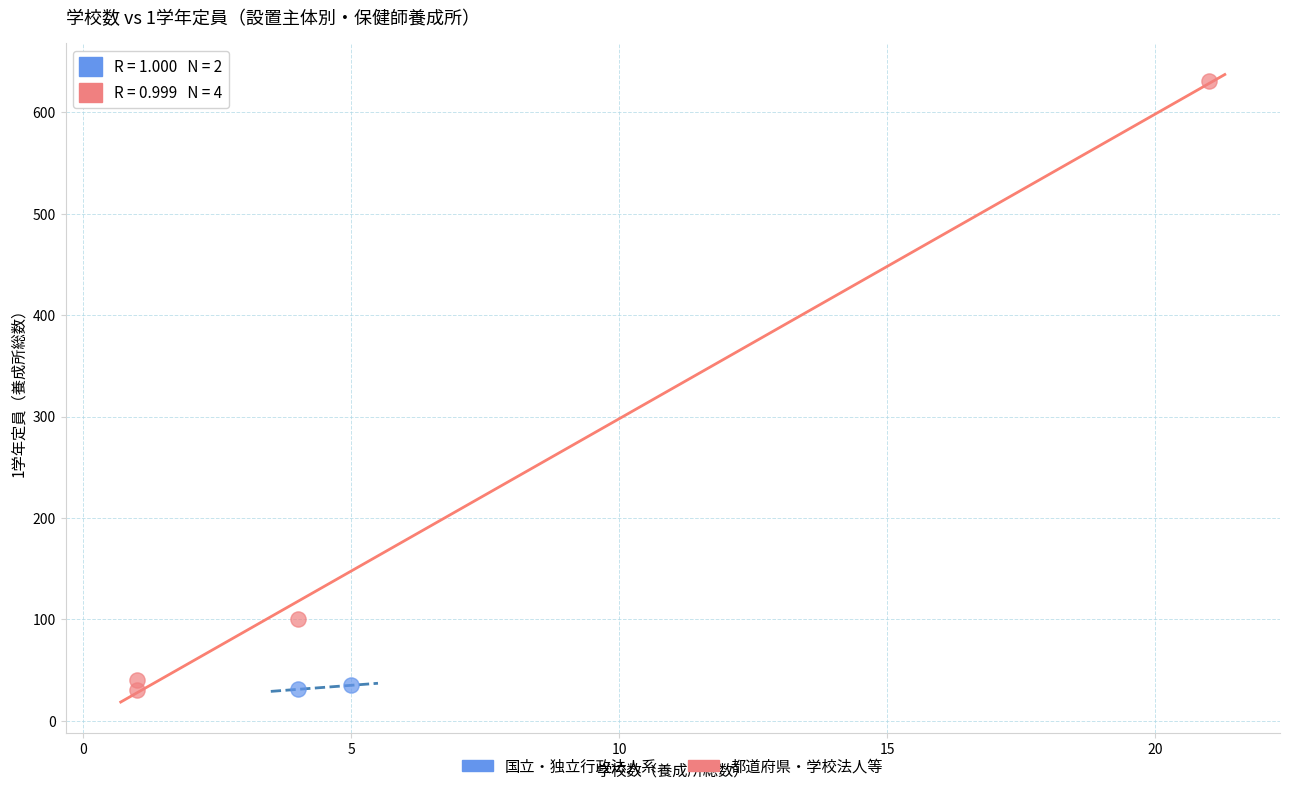

Which series reaches the maximum Y coordinate?

都道府県・学校法人等